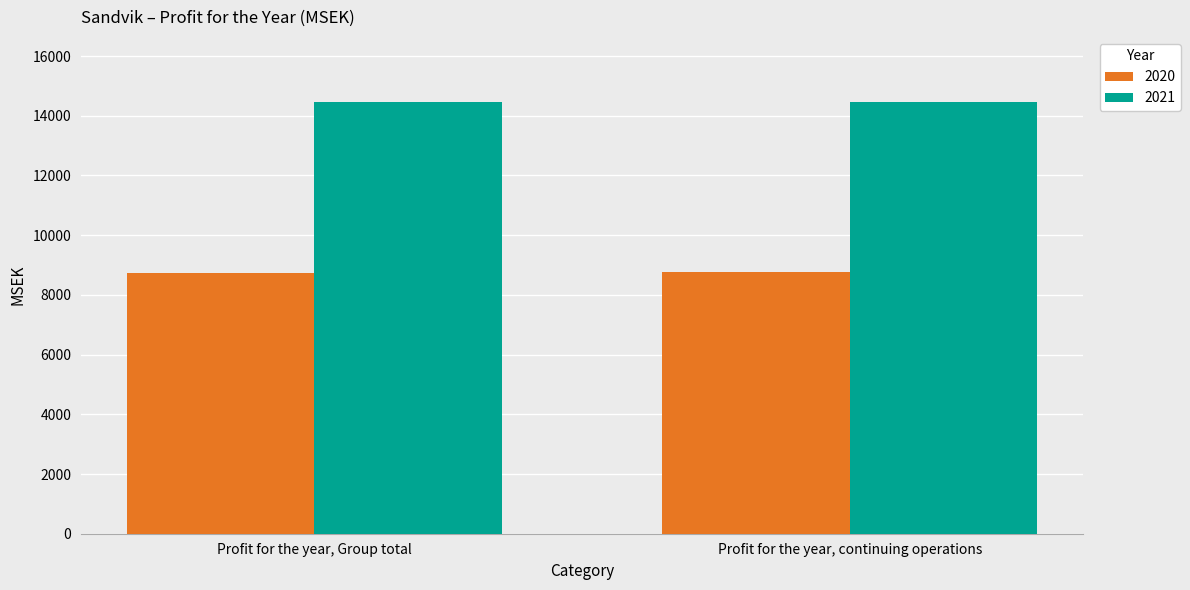

Is the value of 2021 at Profit for the year, Group total greater than the value of 2020 at Profit for the year, continuing operations?

Yes